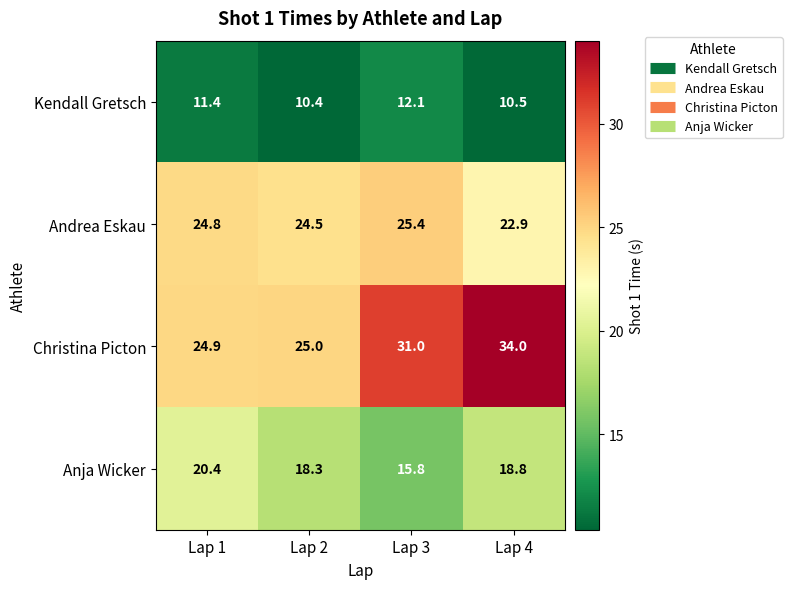

What is the sum of all Kendall Gretsch values?

44.4